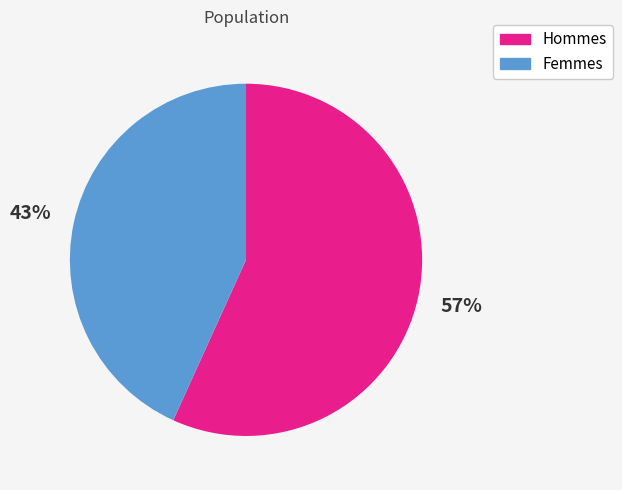

To the nearest percent, what is the difference between the largest and smallest slice percentages?

14%